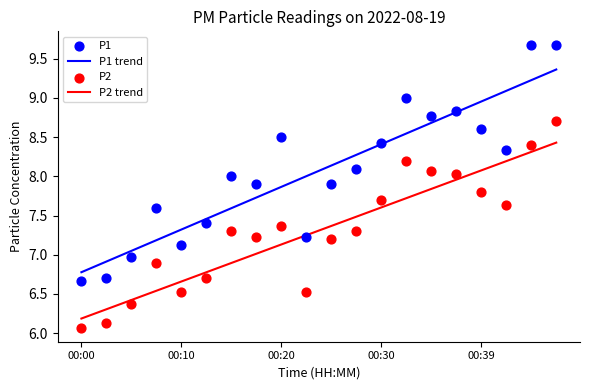

At how many categories does at least one series exceed 7?

18